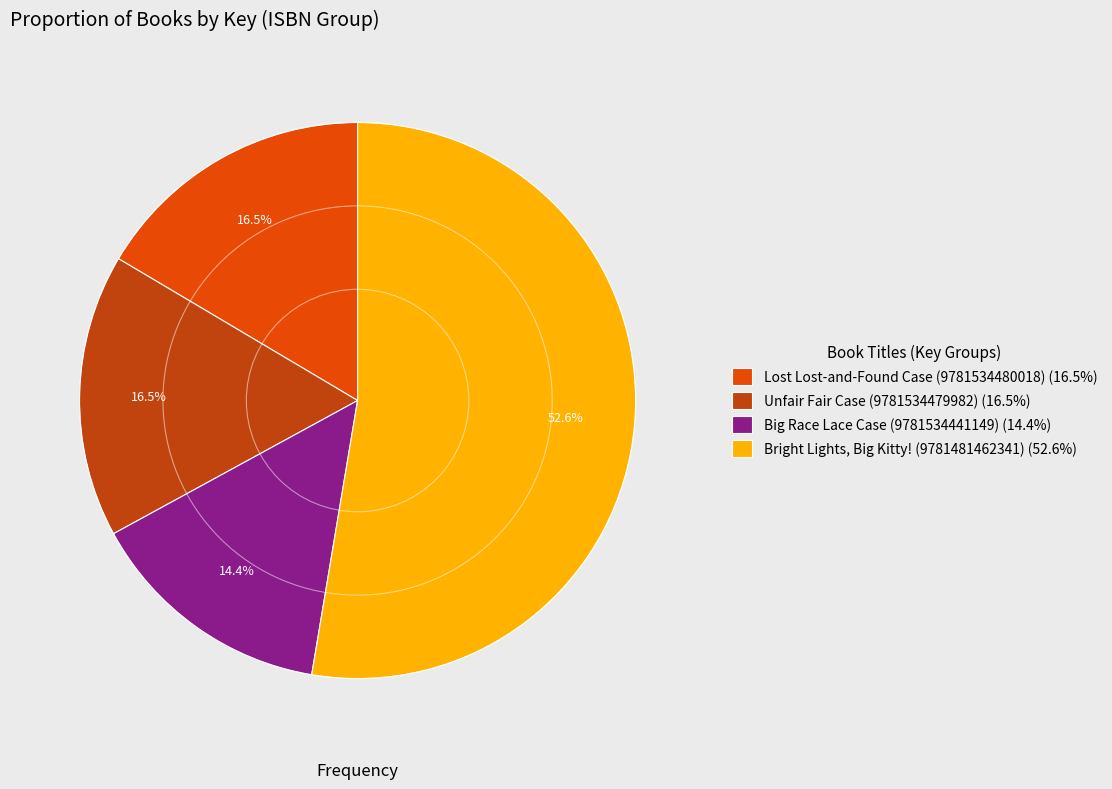

Which has a higher value, Big Race Lace Case (9781534441149) (14.4%) or Unfair Fair Case (9781534479982) (16.5%)?

Unfair Fair Case (9781534479982) (16.5%)